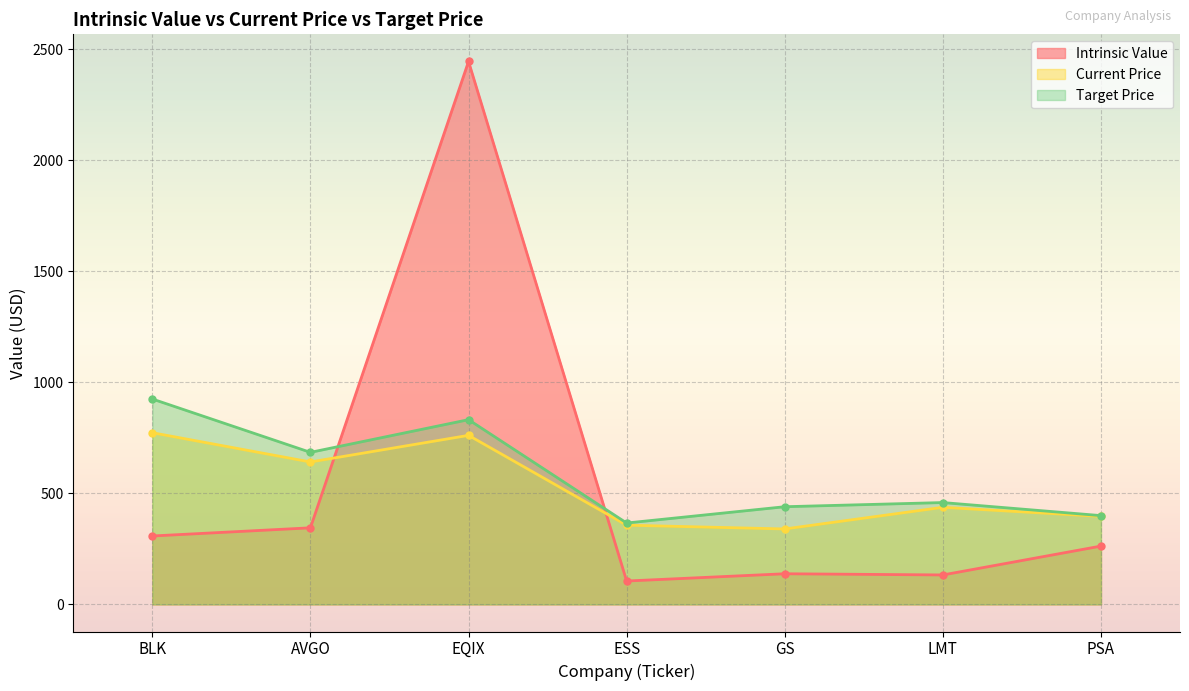

Reading left to right, what are all the values shown in this chart?

Intrinsic Value: 308.0	344.8	2445.7	105.1	137.8	132.5	262.5
Current Price: 773.2	641.5	761.4	356.7	339.7	437.1	396.5
Target Price: 925.1	684.8	832.0	366.4	439.9	458.6	399.8